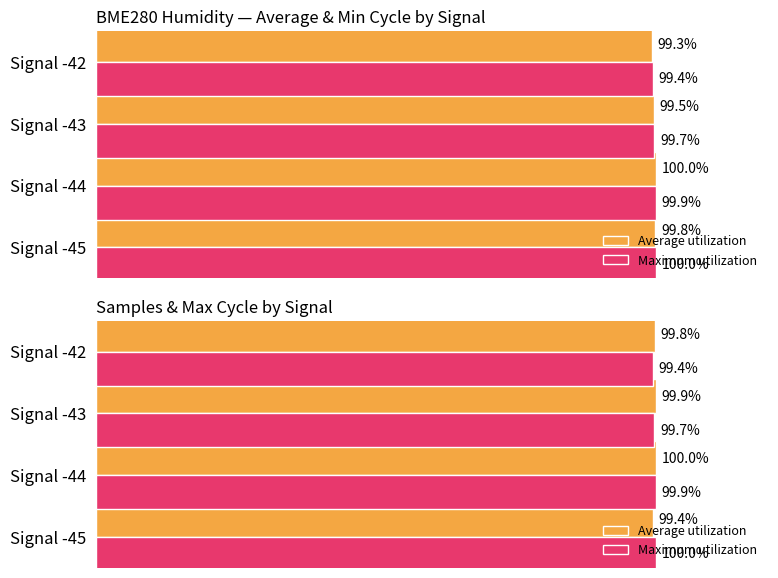

Which series has the largest total across all categories?

Average utilization